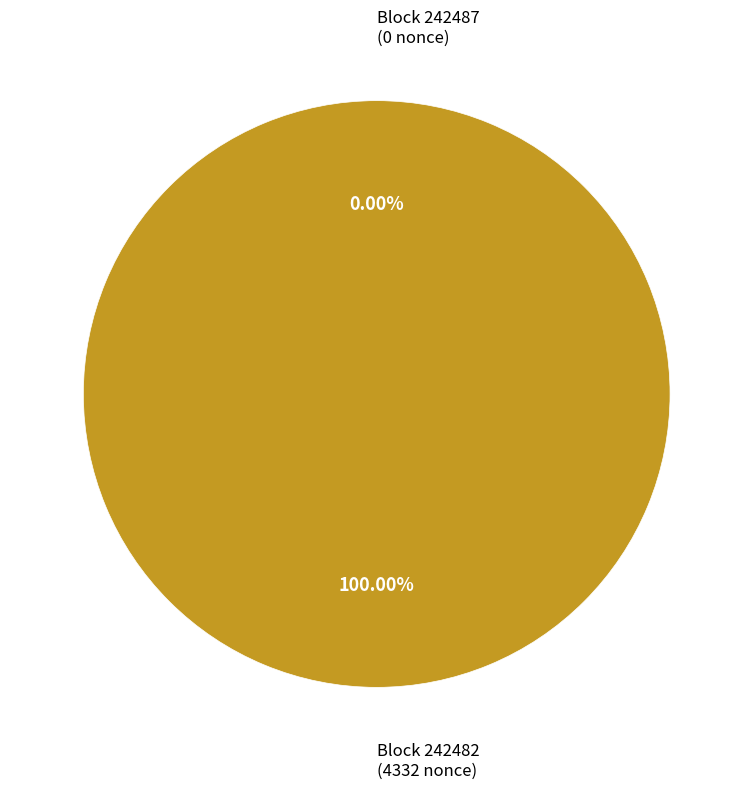

What is the smallest slice in the pie chart?

242487